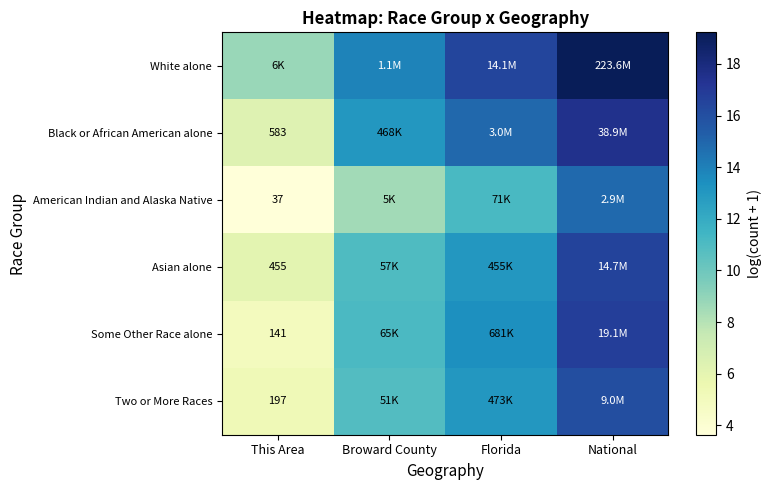

List the labels in order of Asian alone value, smallest first.

This Area, Broward County, Florida, National